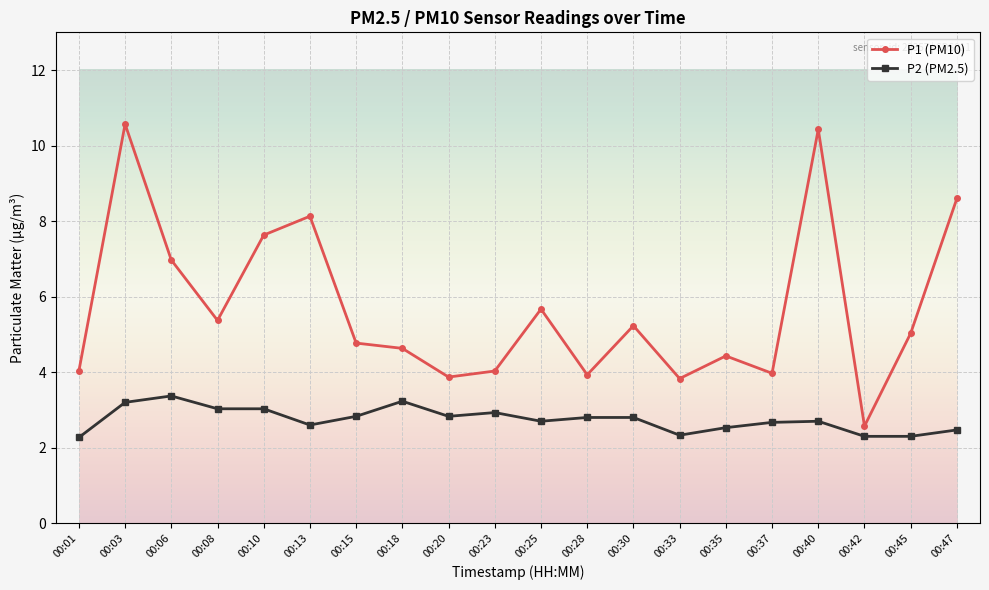

The value of P1 (PM10) at 00:23 is 4.0. True or false?

True